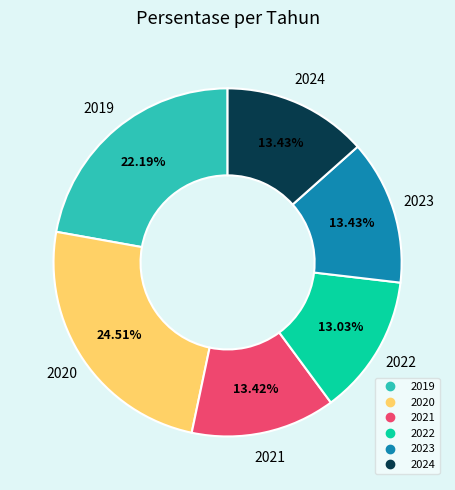

What percentage is the 2023 slice, to the nearest percent?

13%